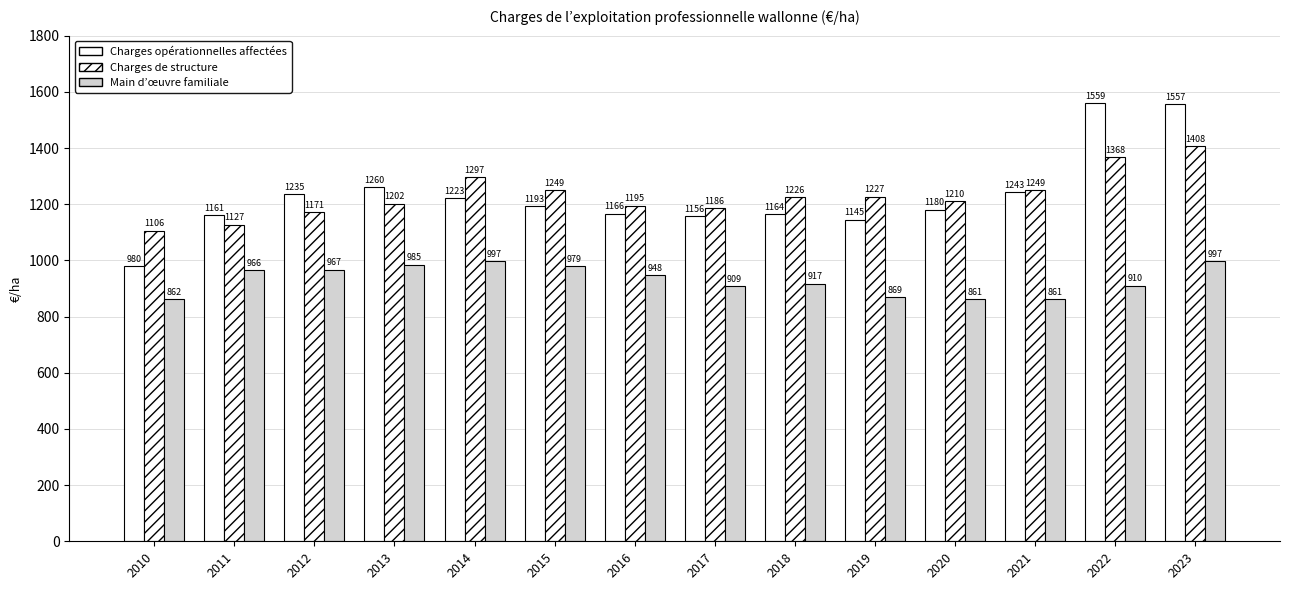

How many data points in Charges opérationnelles affectées are less than 1193?

7